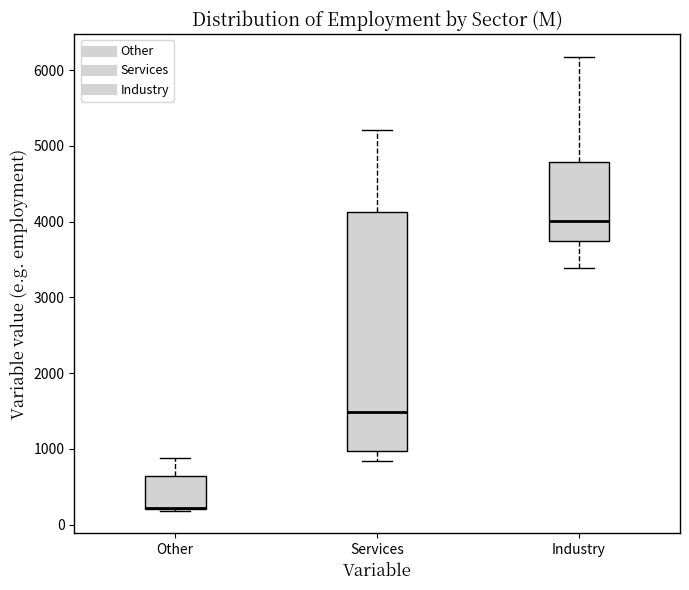

Reading left to right, read every box against the y-axis: the position of its median line, the range the box covers, and the ends of its whiskers. The values are not printed on the chart, so give them approximately, as read against the axis.

Other: median 200 (drawn on the box's lower edge), box 200 to 600, whiskers 200 to 900
Services: median 1500, box 1000 to 4100, whiskers 800 to 5200
Industry: median 4000, box 3800 to 4800, whiskers 3400 to 6200